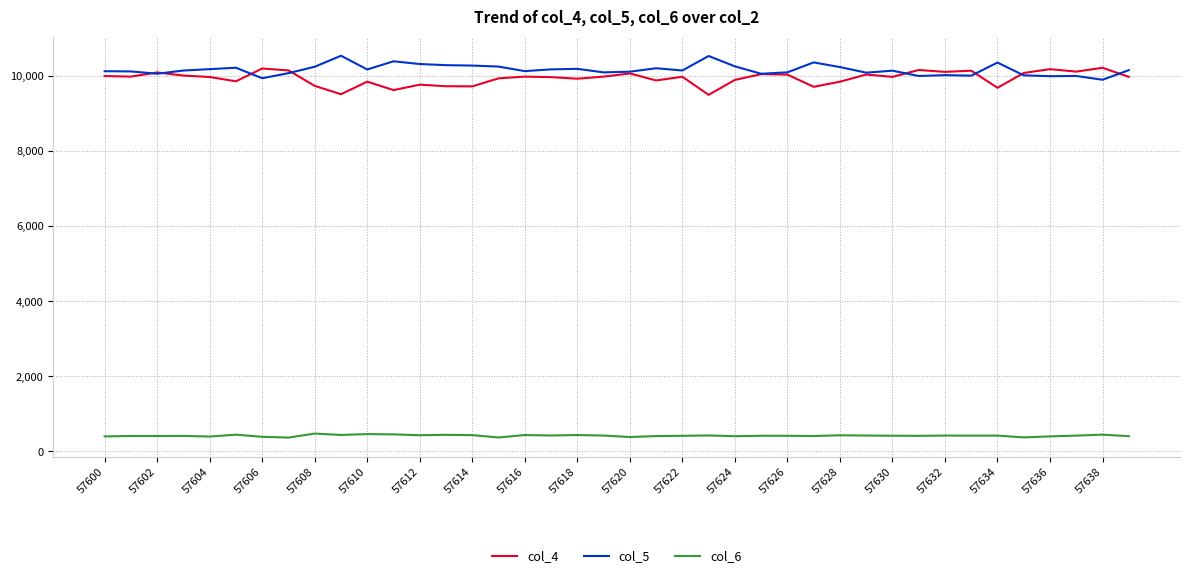

Is this an area chart (filled region under the line)?

No